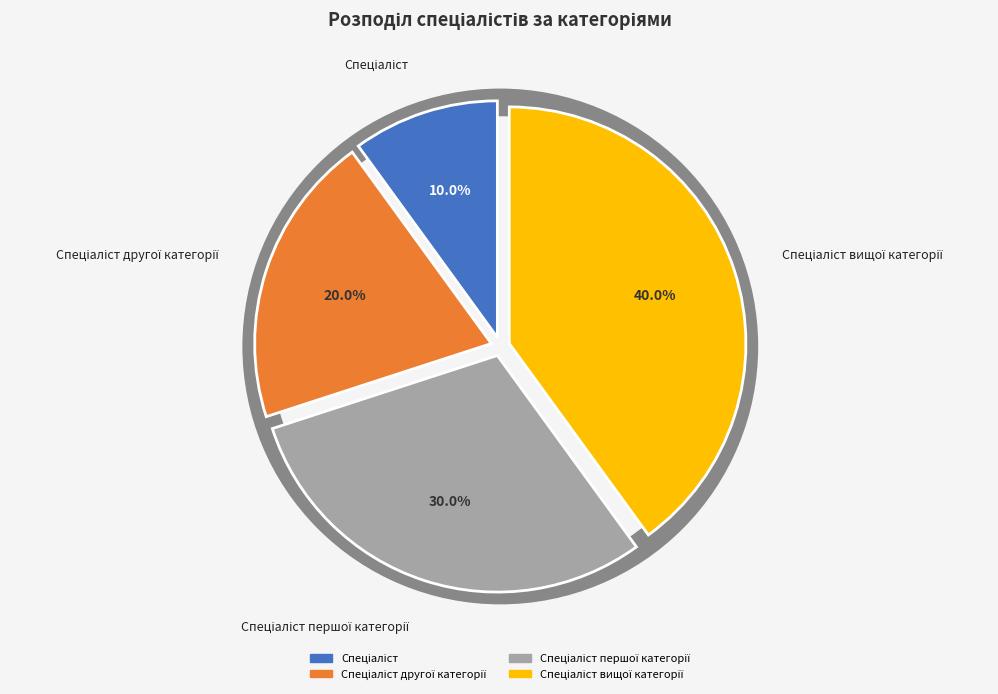

True or false: Спеціаліст другої категорії accounts for 20% of the total.

True